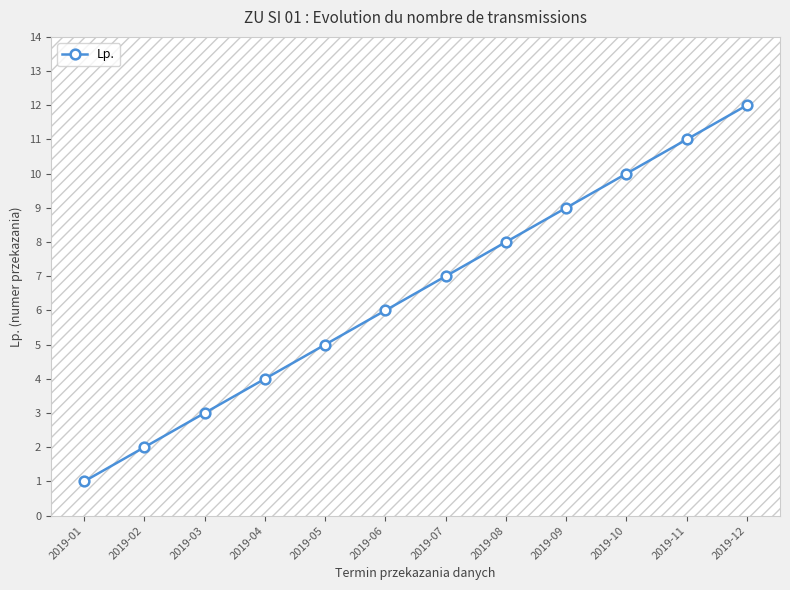

How many lines are shown in the chart?

1